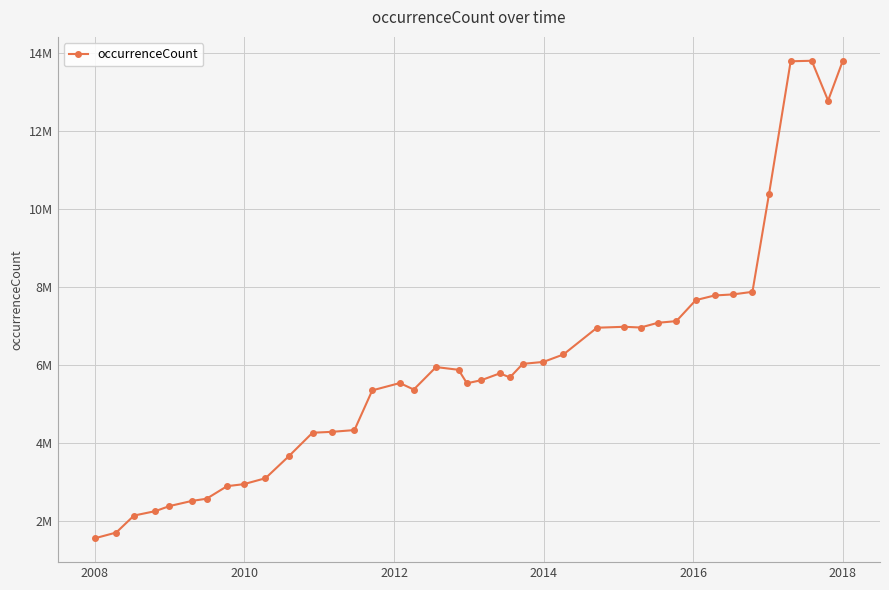

Does the chart have visible grid lines?

Yes